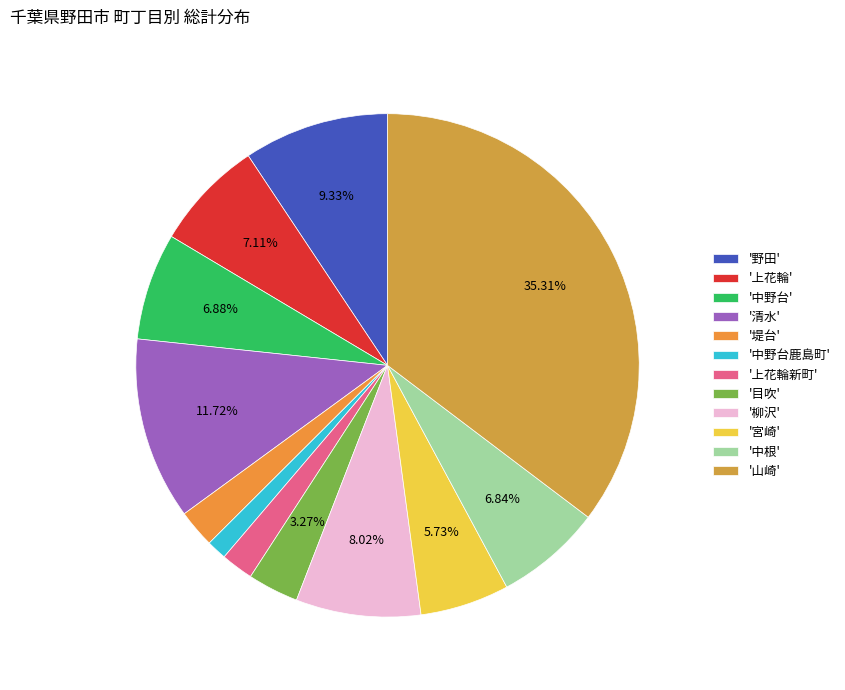

How many slices are in this pie chart?

12